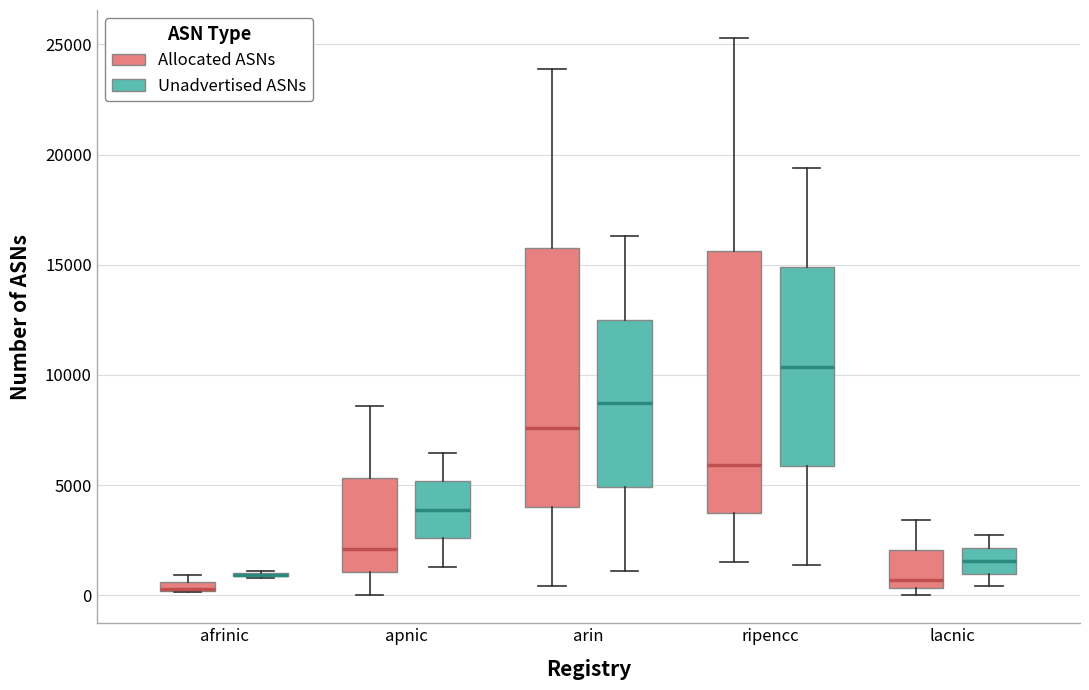

Where does the upper whisker of the box for arin (Unadvertised ASNs) end on the y-axis? The values are not printed on the chart, so give them approximately, as read against the axis.

16500